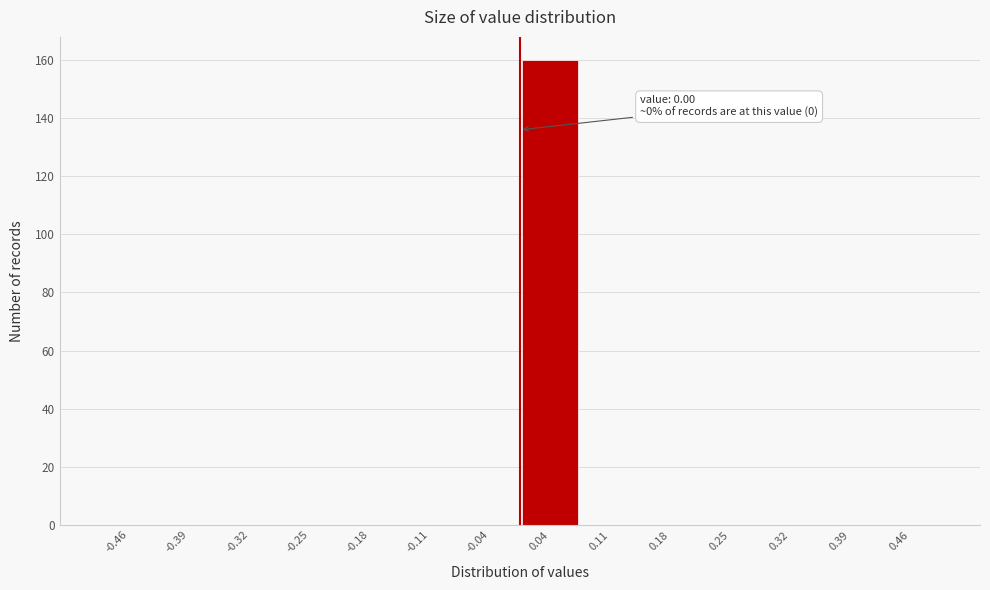

Over which range of the x-axis is the bar tallest?

0.00 to 0.07